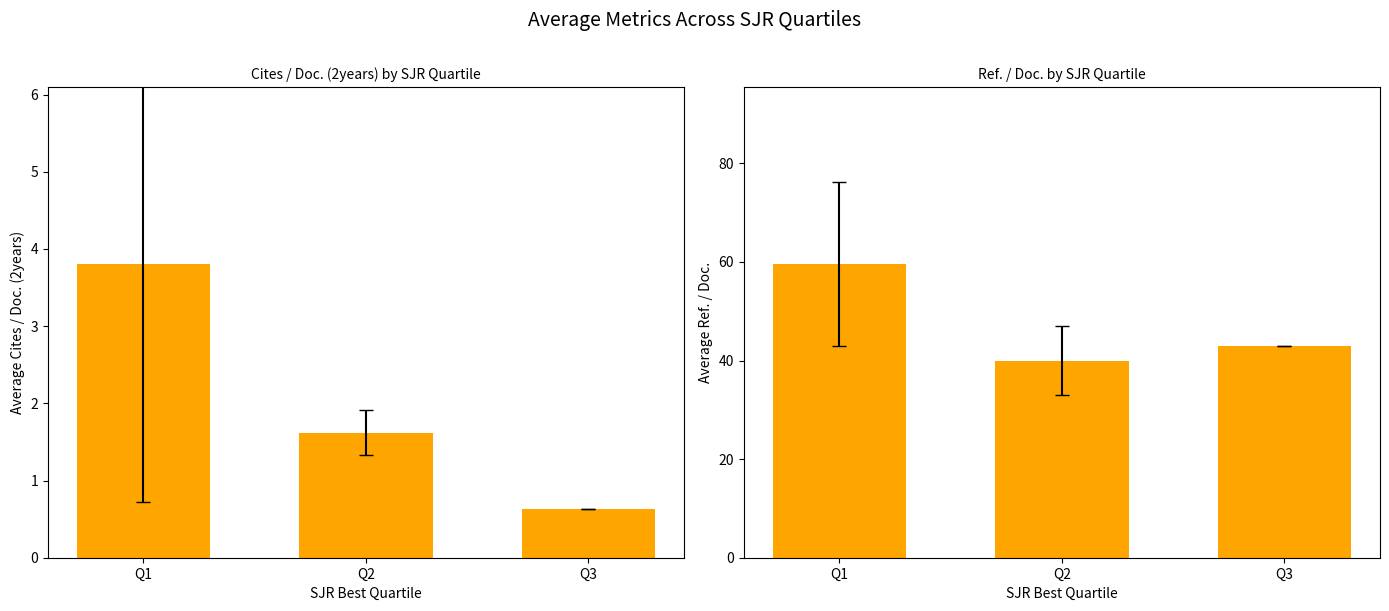

How many groups of bars are there?

3